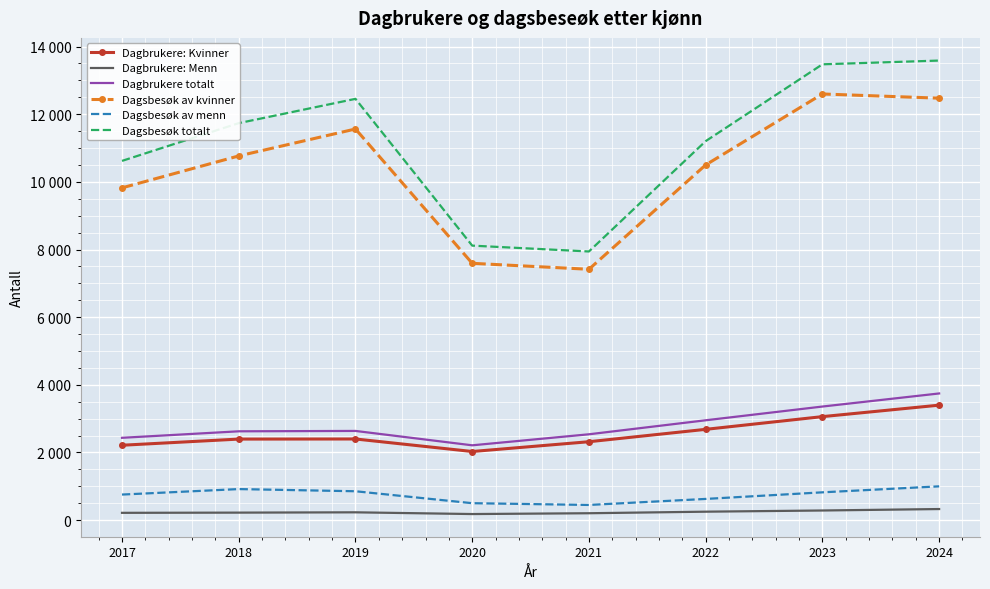

What are all the series names shown in the legend?

Dagbrukere: Kvinner, Dagbrukere: Menn, Dagbrukere totalt, Dagsbesøk av kvinner, Dagsbesøk av menn, Dagsbesøk totalt